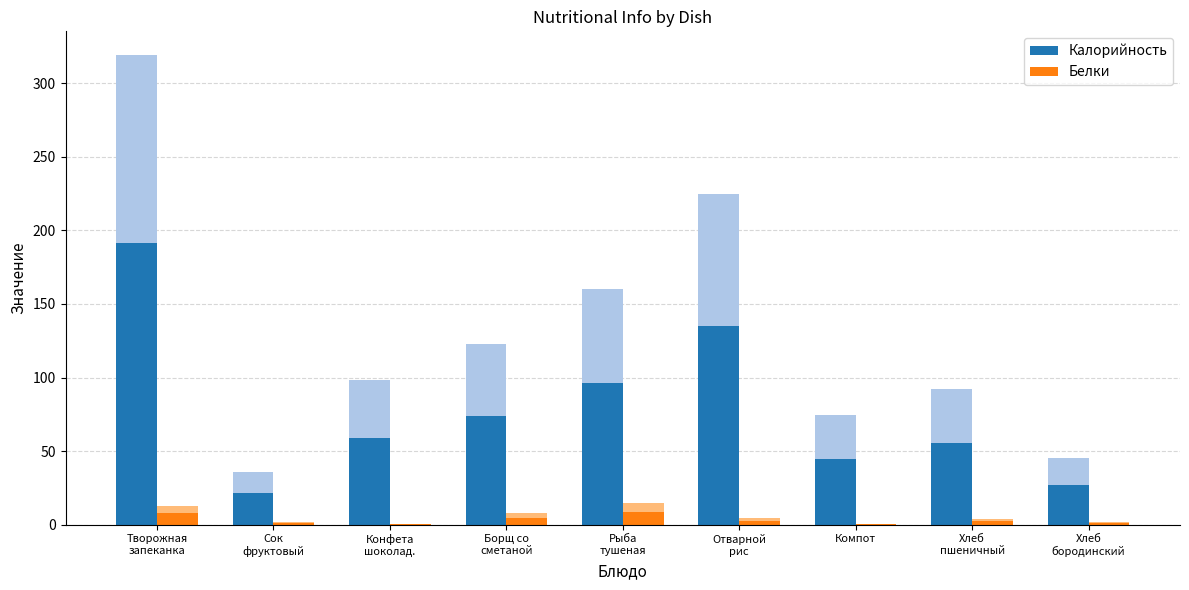

What is the value of the Калорийность bar at the 8th from the left?

55.2